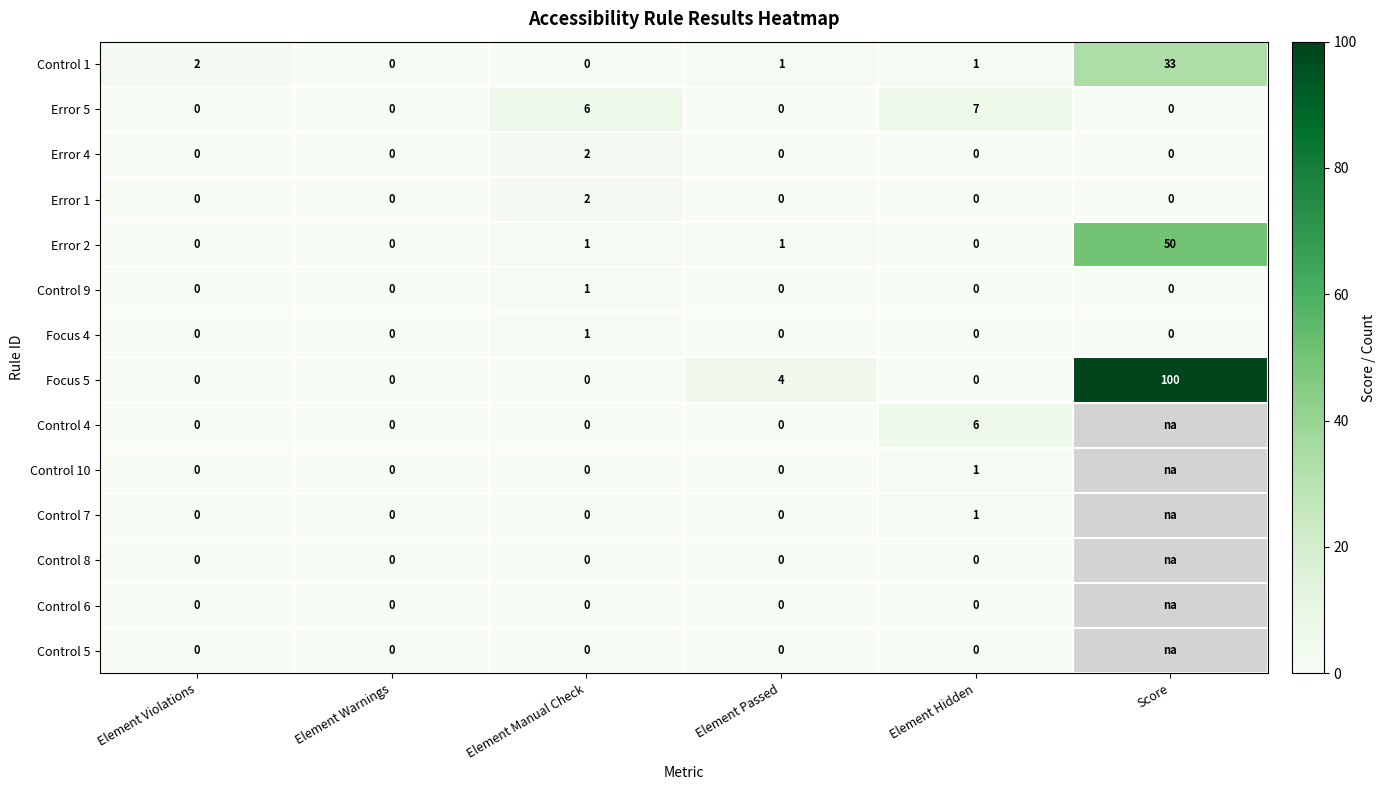

How many values in the Error 4 series exceed 0?

1